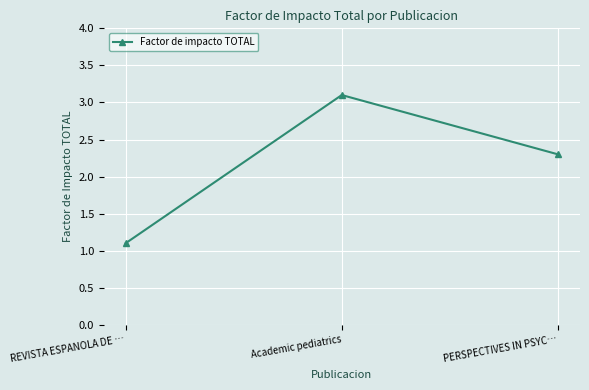

Count the number of values greater than 2.

2